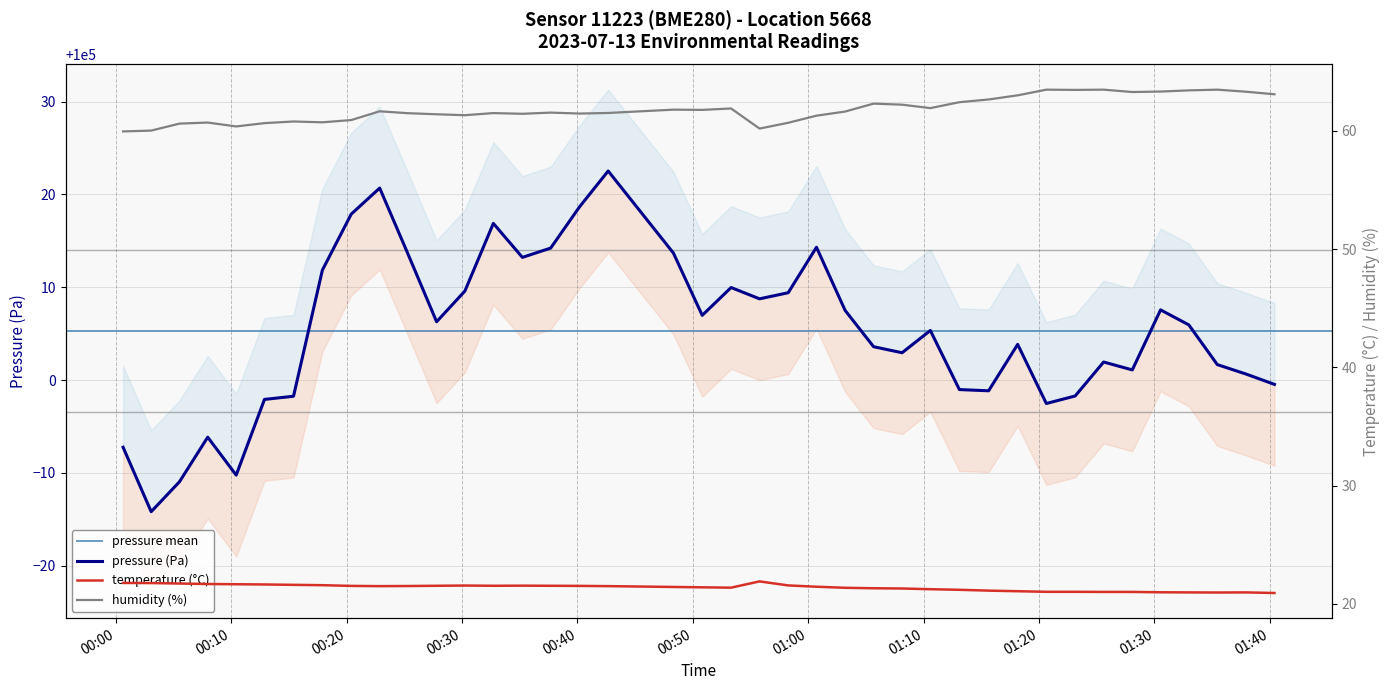

True or false: pressure and temperature intersect in this chart.

False